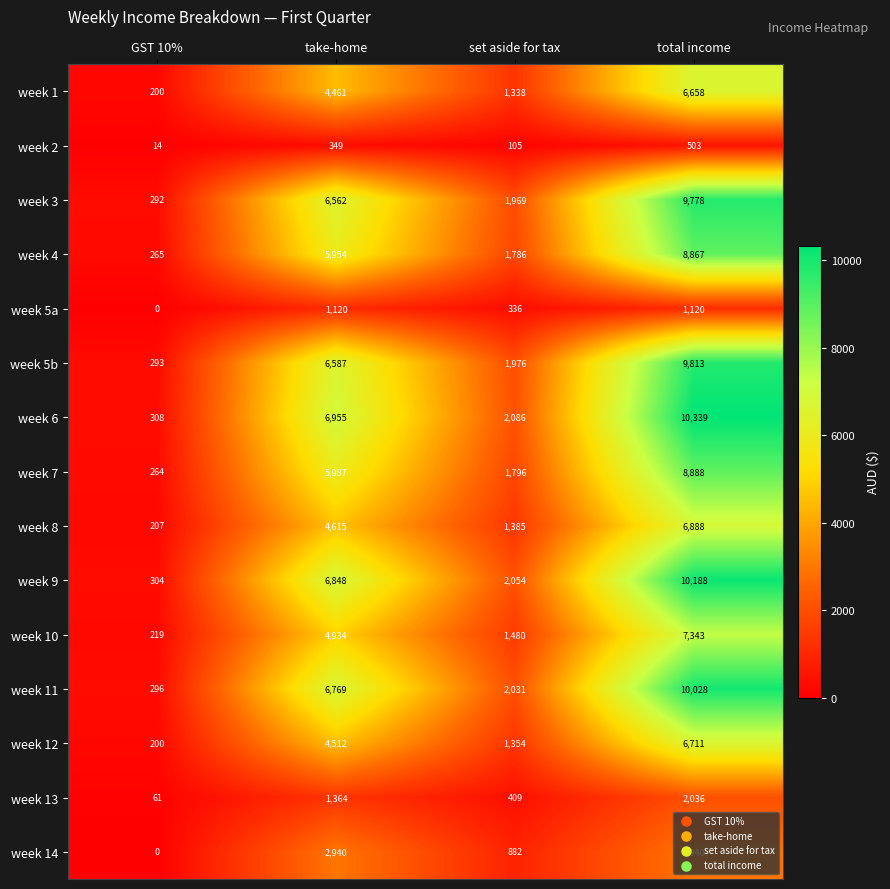

Rank the series at set aside for tax from lowest to highest value.

week 2, week 5a, week 13, week 14, week 1, week 12, week 8, week 10, week 4, week 7, week 3, week 5b, week 11, week 9, week 6